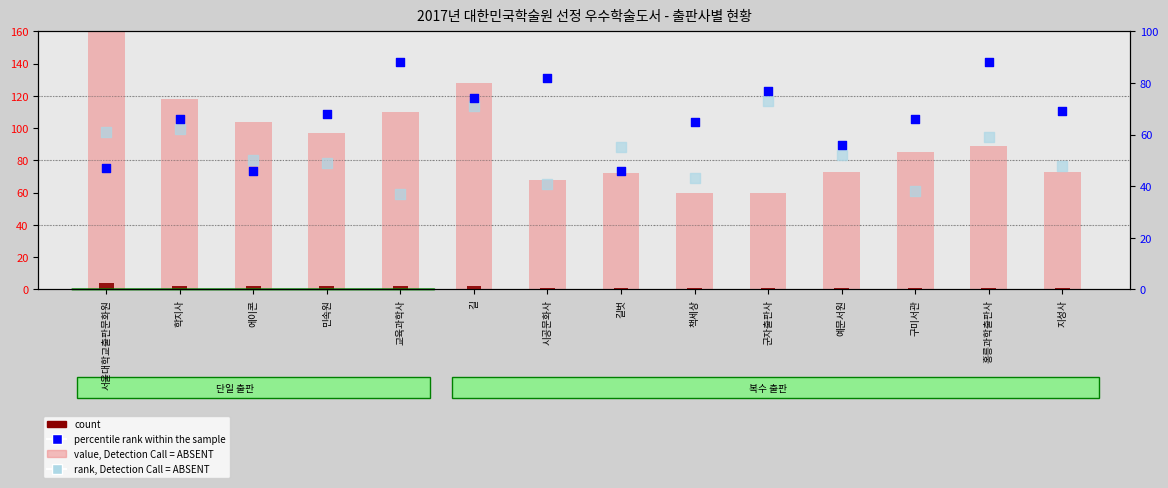

What is the total value across all series at 구미서관?

190